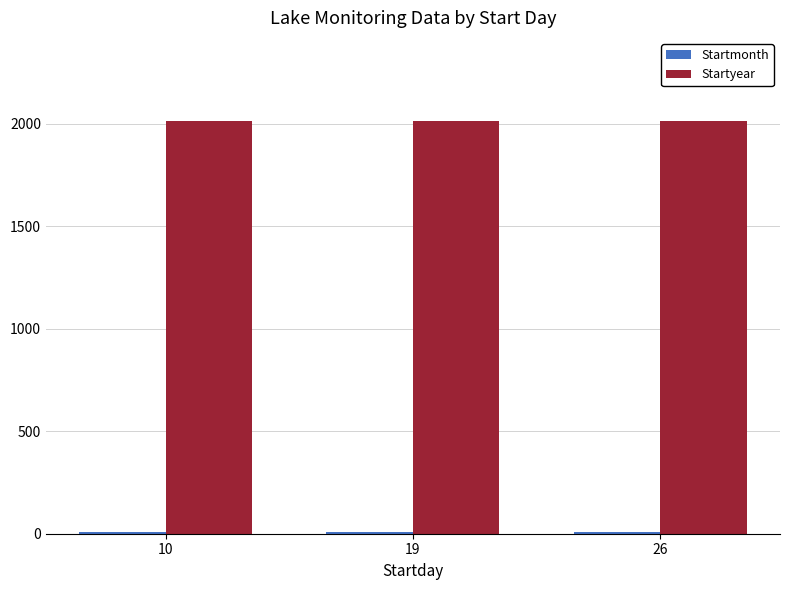

Are the bars horizontal?

No